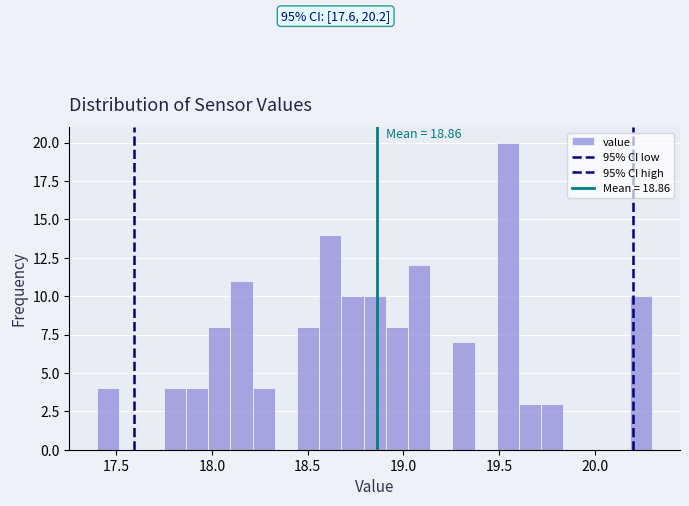

Around what value on the x-axis is the tallest bar? Give the approximate position of its centre, as read against the axis.

19.55